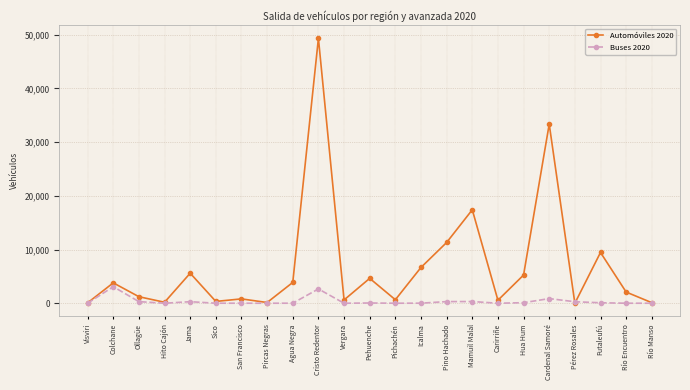

What is the sum of all Automóviles 2020 values?

157447